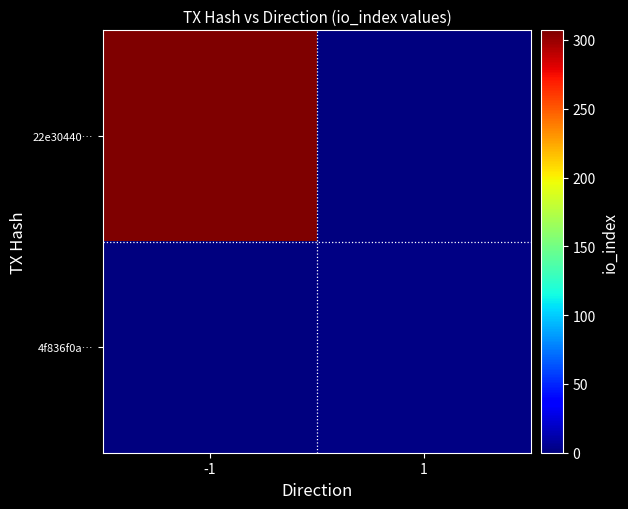

Which series has the widest spread of values?

22e30440…